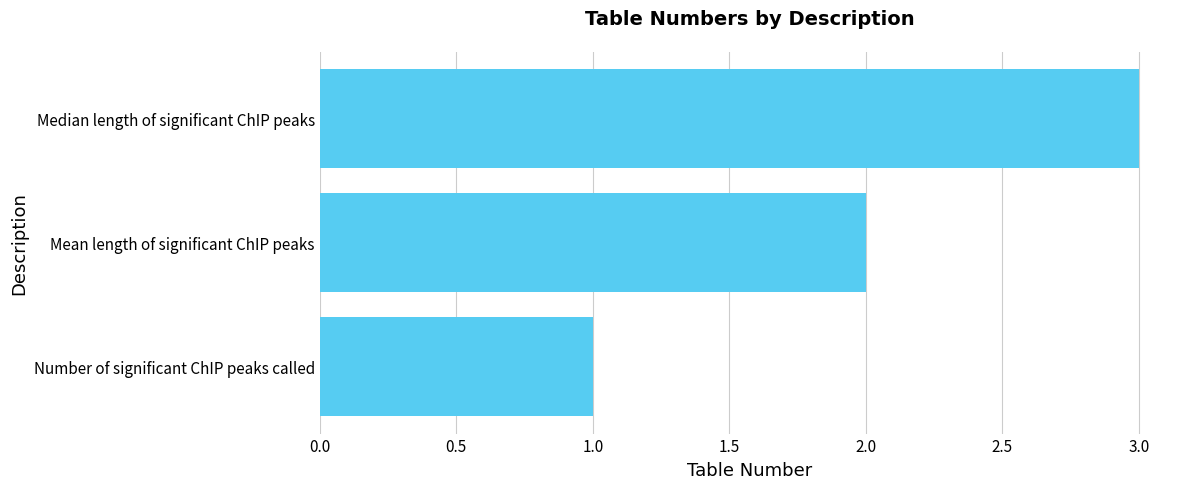

The chart shows a value of 1 at Mean length of significant ChIP peaks. True or false?

False